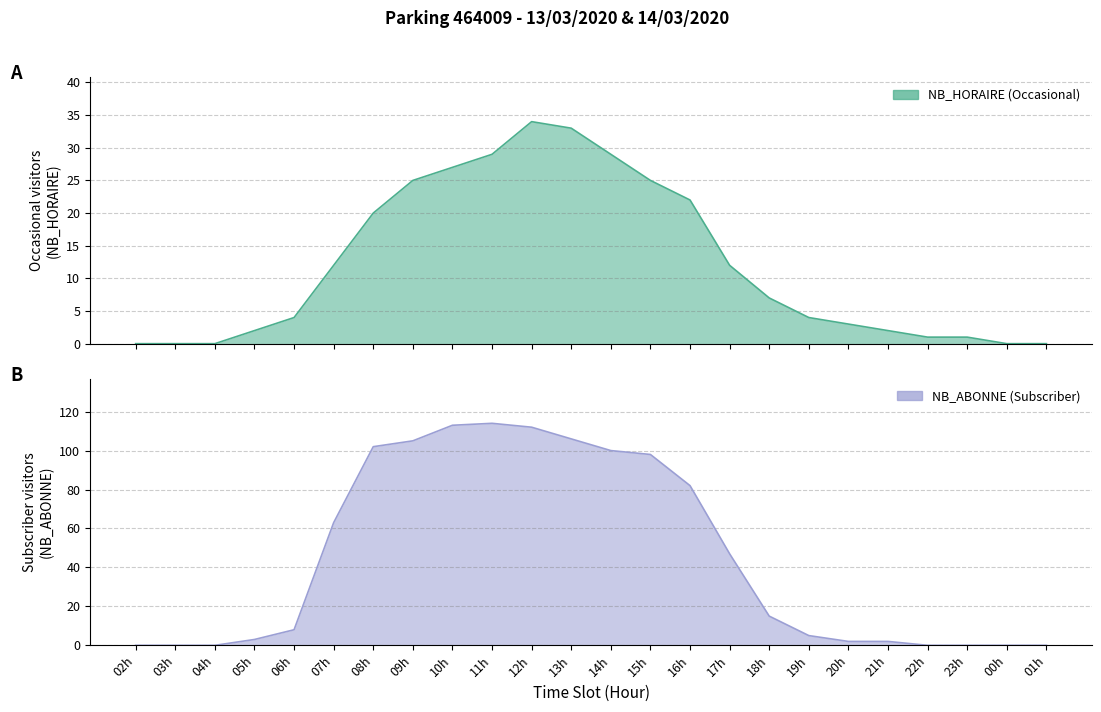

Reading left to right, transcribe all the data shown in this chart.

NB_HORAIRE: 0	0	0	2	4	12	20	25	27	29	34	33	29	25	22	12	7	4	3	2	1	1	0	0
NB_ABONNE: 0	0	0	3	8	63	102	105	113	114	112	106	100	98	82	47	15	5	2	2	0	0	0	0